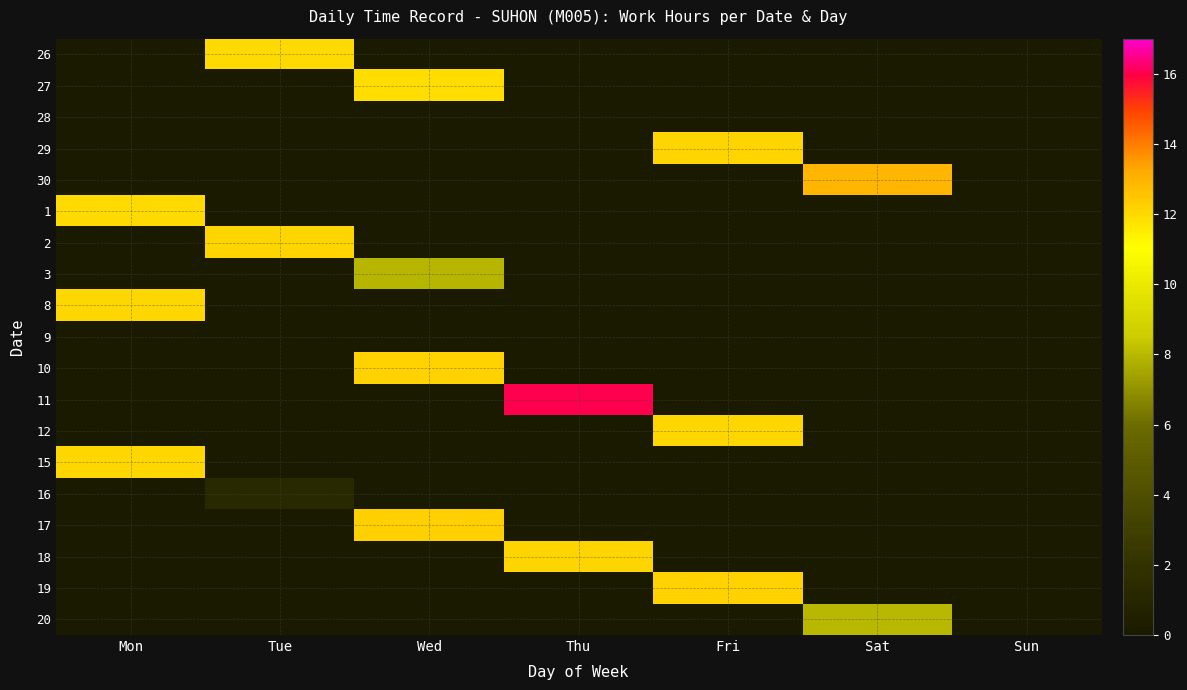

What is the total value across all series at Tue?

25.3